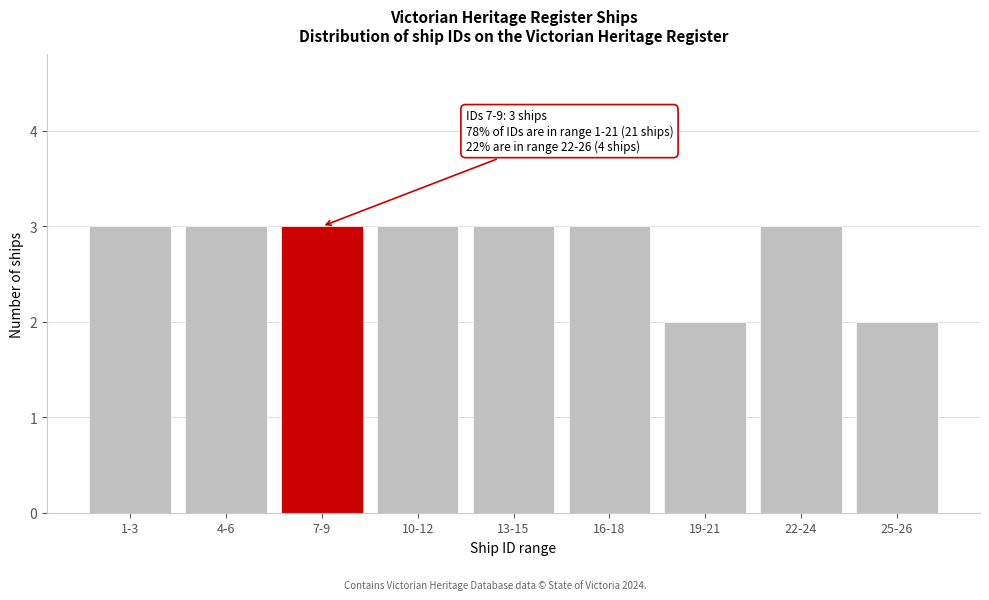

Reading left to right, extract all data points from this chart.

3	3	3	3	3	3	2	3	2